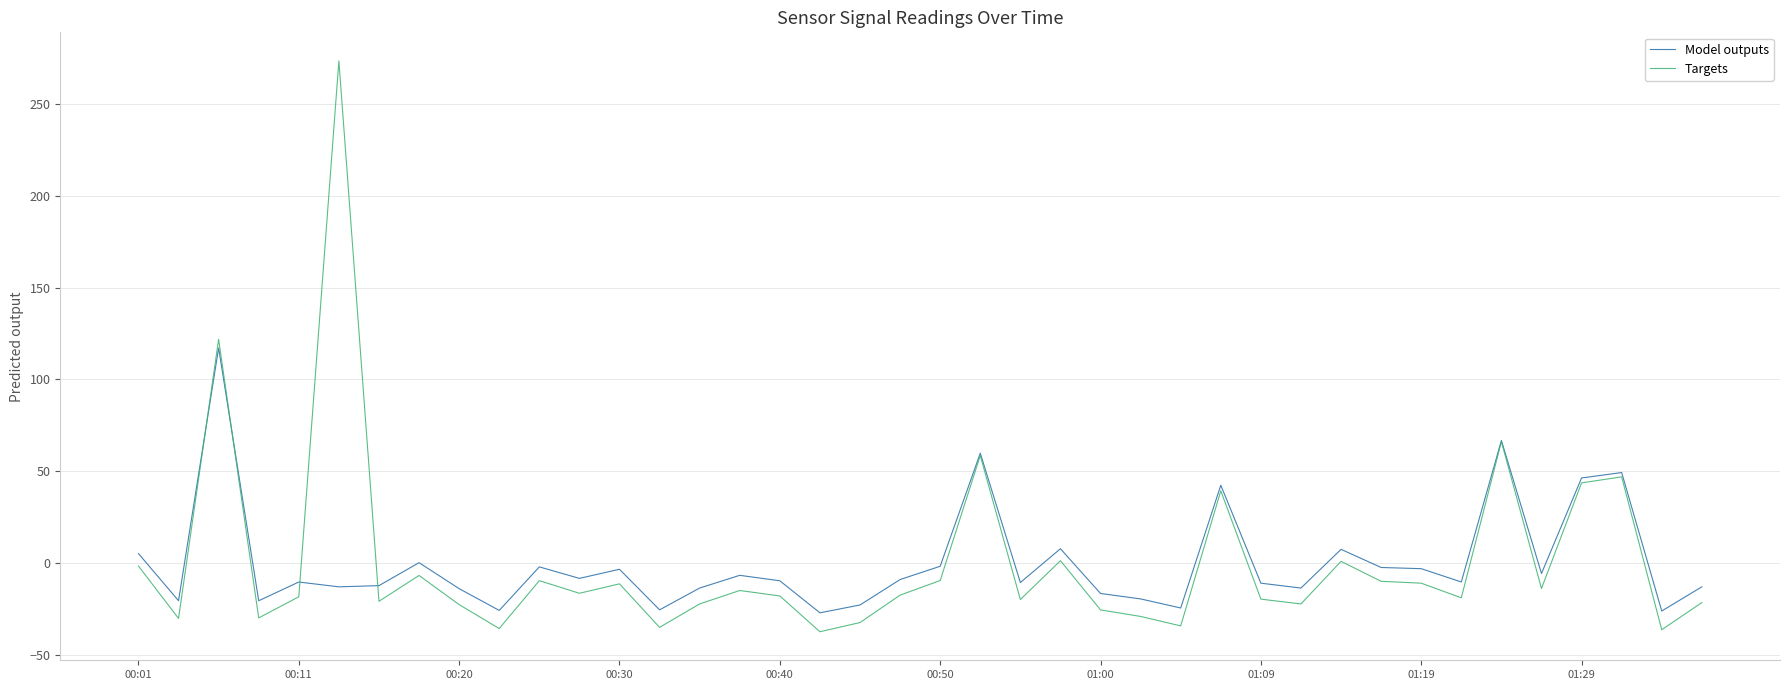

How many categories are shown in the chart?

40